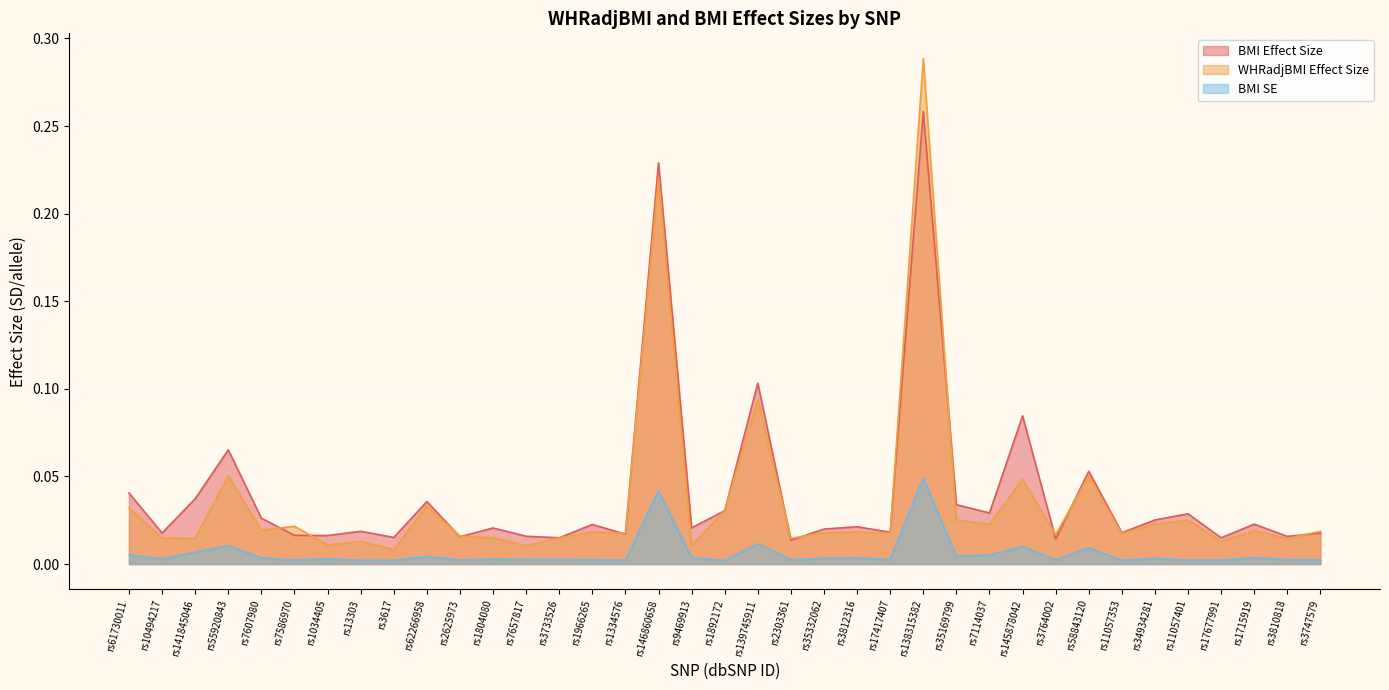

Where is the first local minimum for BMI Effect Size?

rs10494217